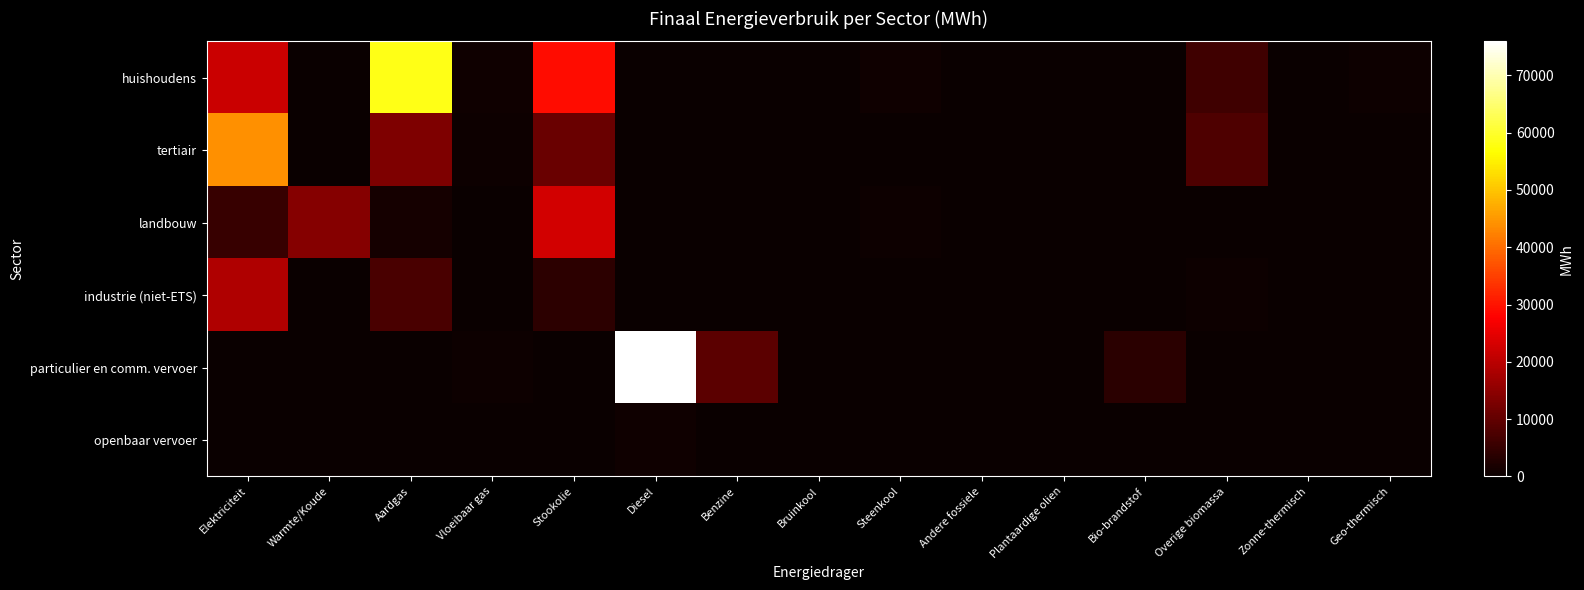

Which series has the largest total across all categories?

huishoudens